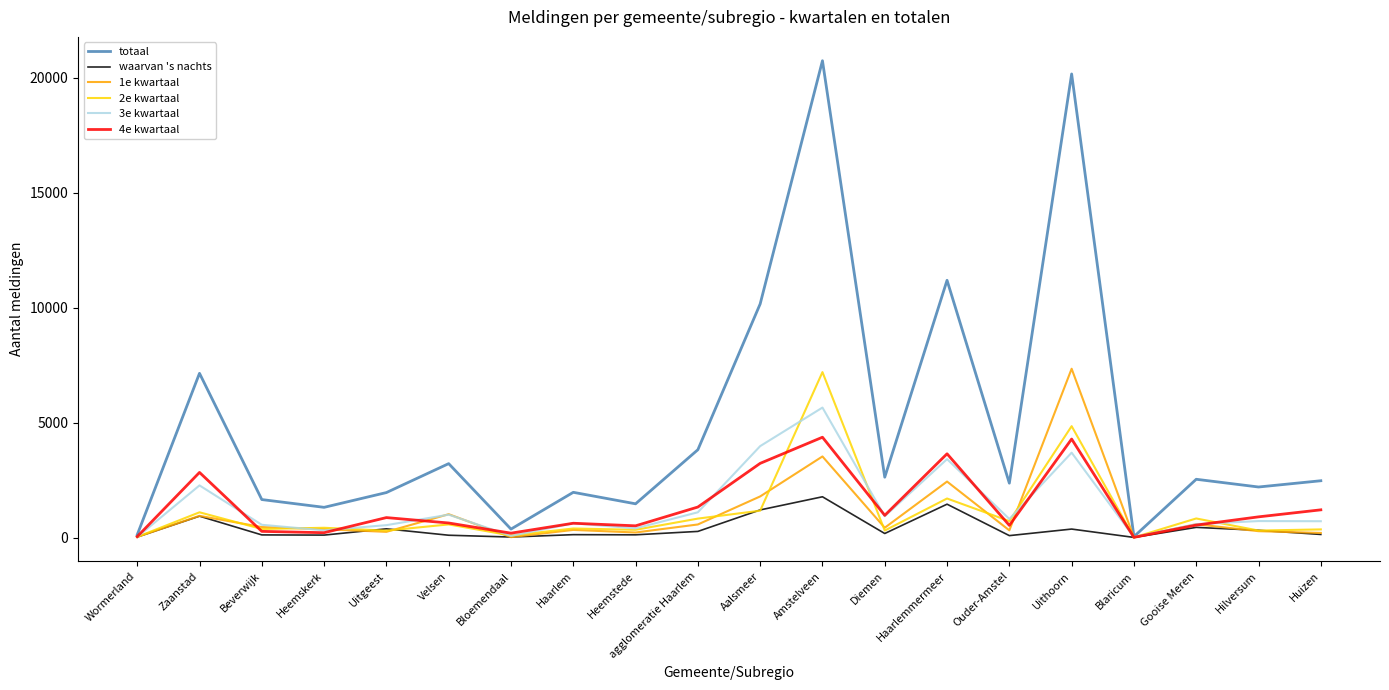

At which category does totaal reach its first local peak?

Zaanstad